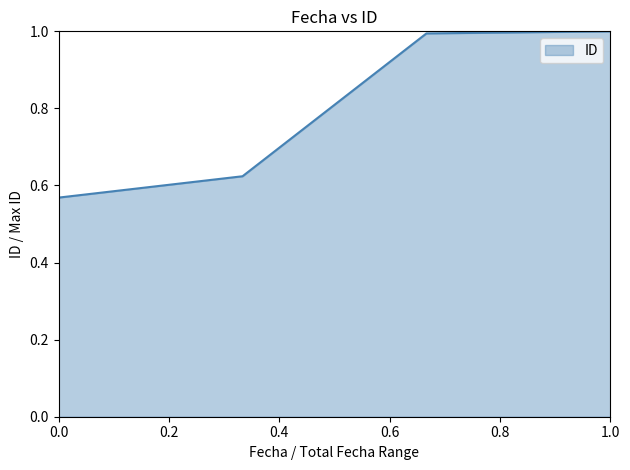

What is the difference between the second highest and minimum values?

0.4